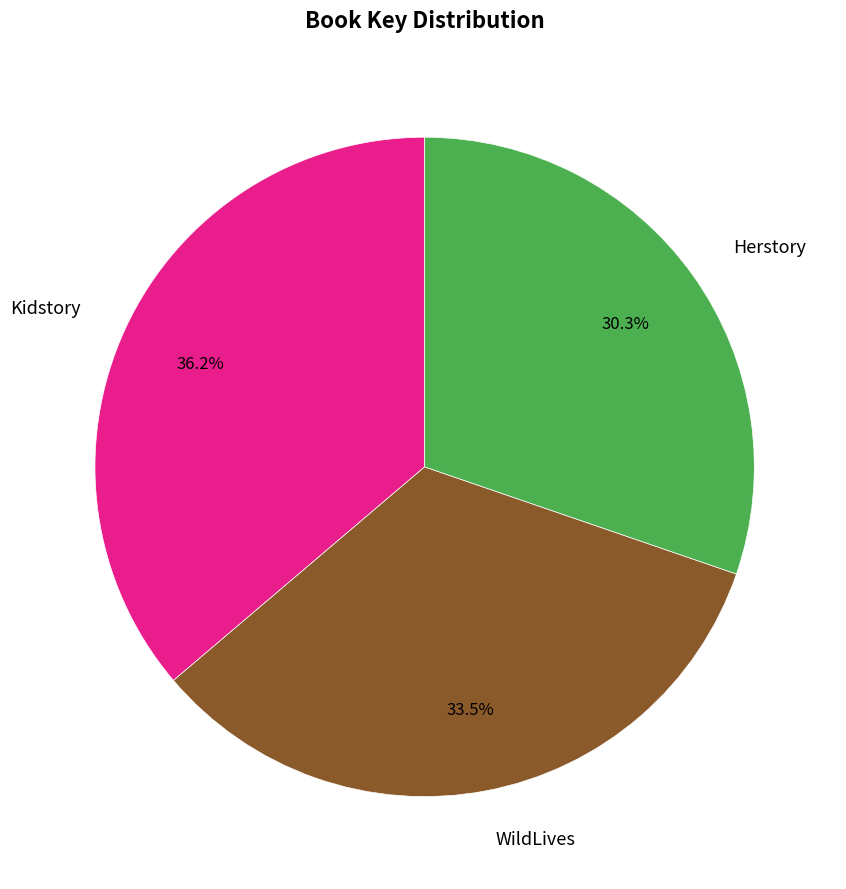

What is the total percentage of Kidstory and Herstory?

66.5%